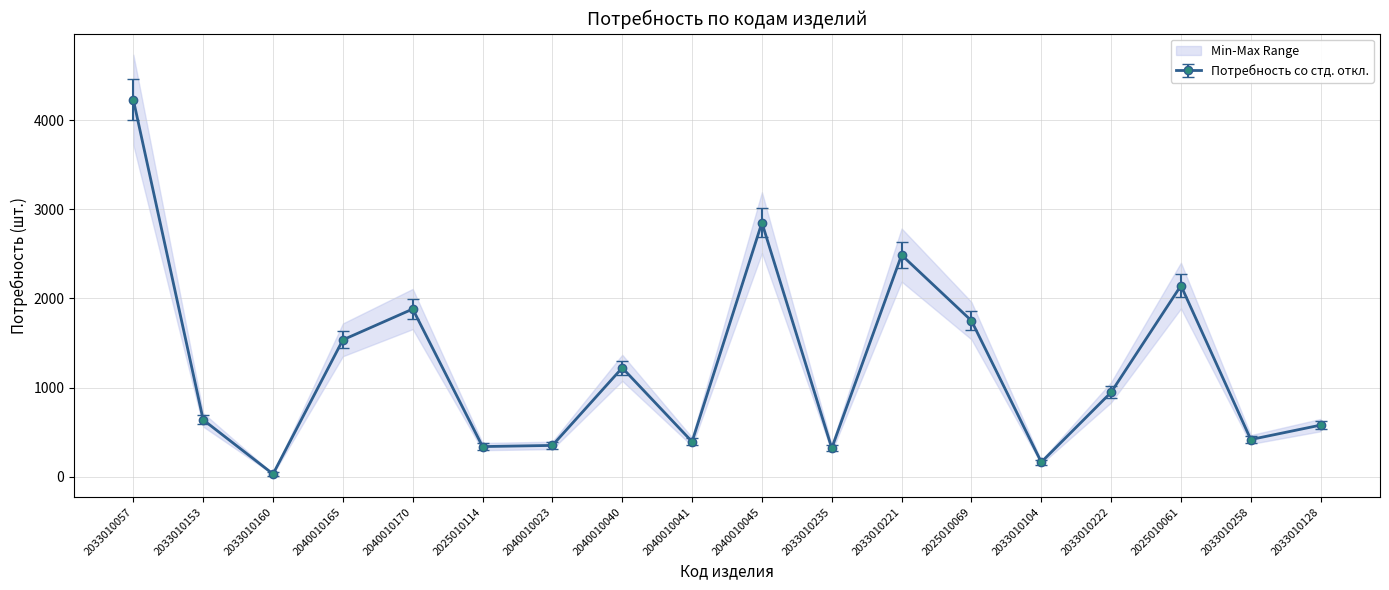

At which category does Потребность со стд. откл. reach its first local peak?

2040010170